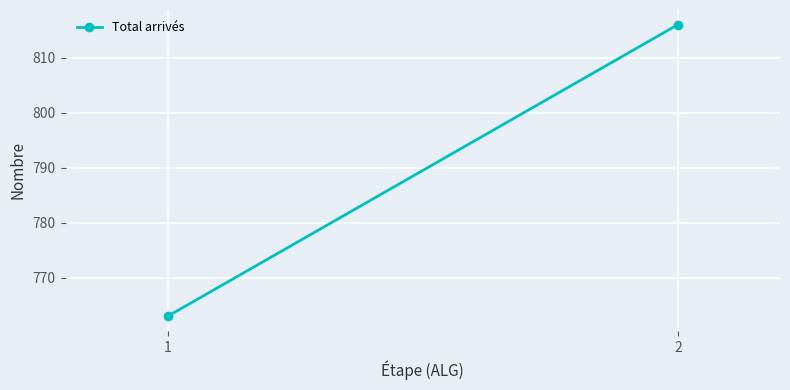

What is the value of the 2nd point from the left?

816